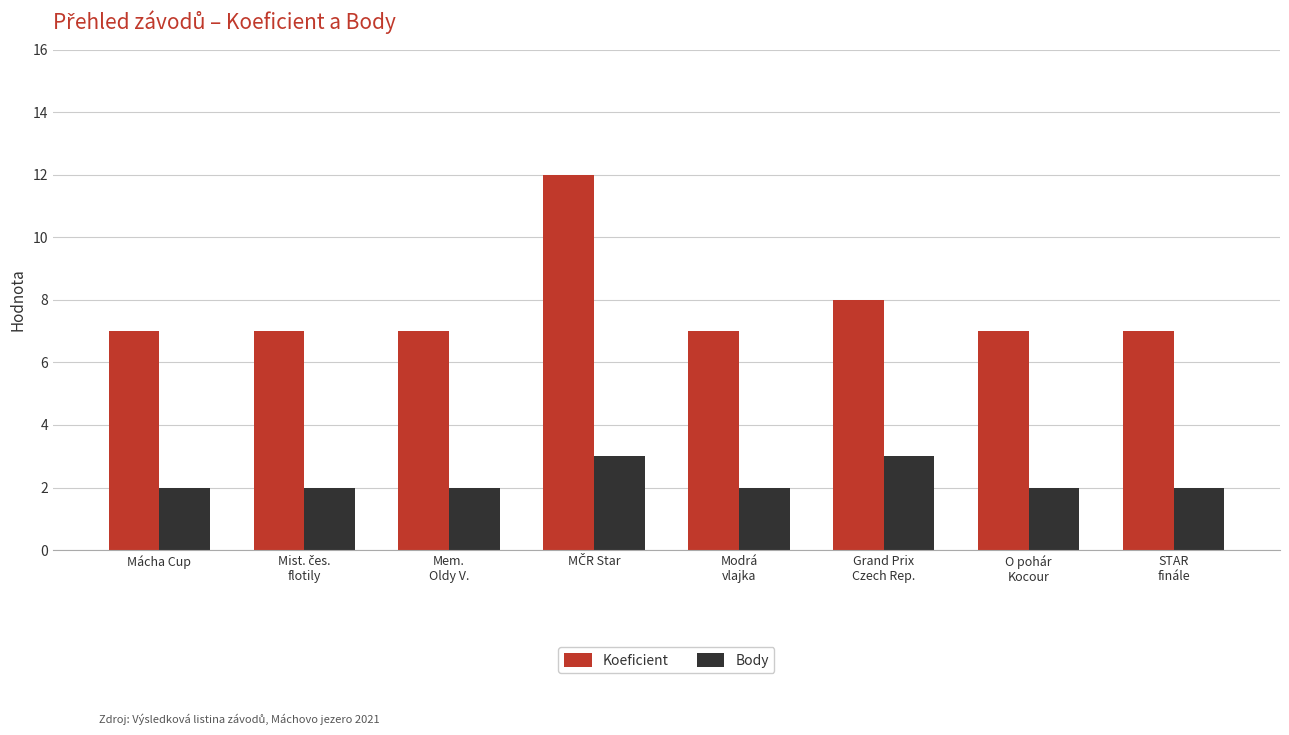

At how many categories does at least one series exceed 3?

8